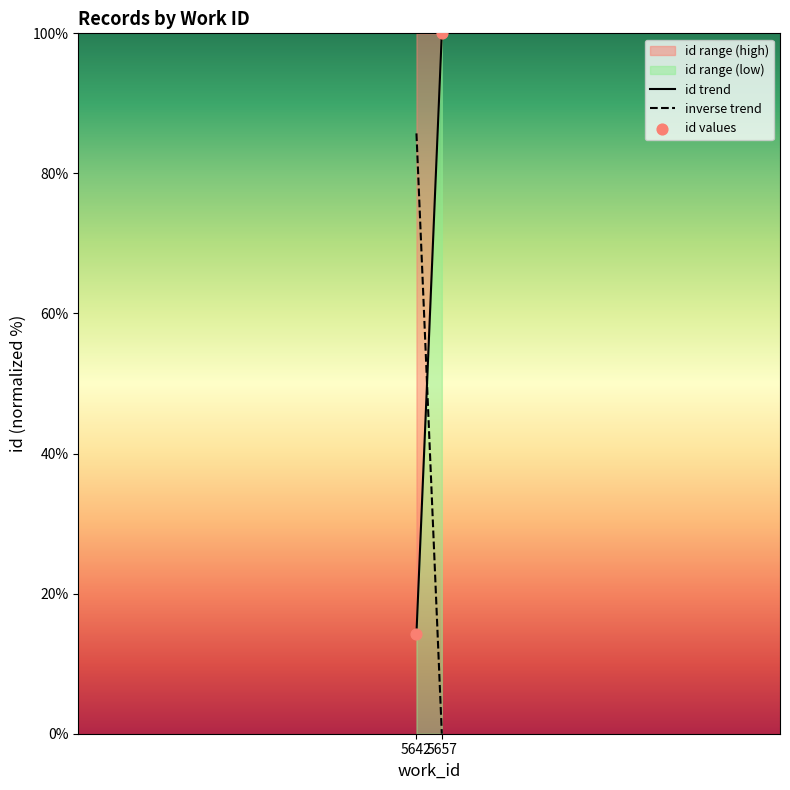

What is the average X value?

5649.5